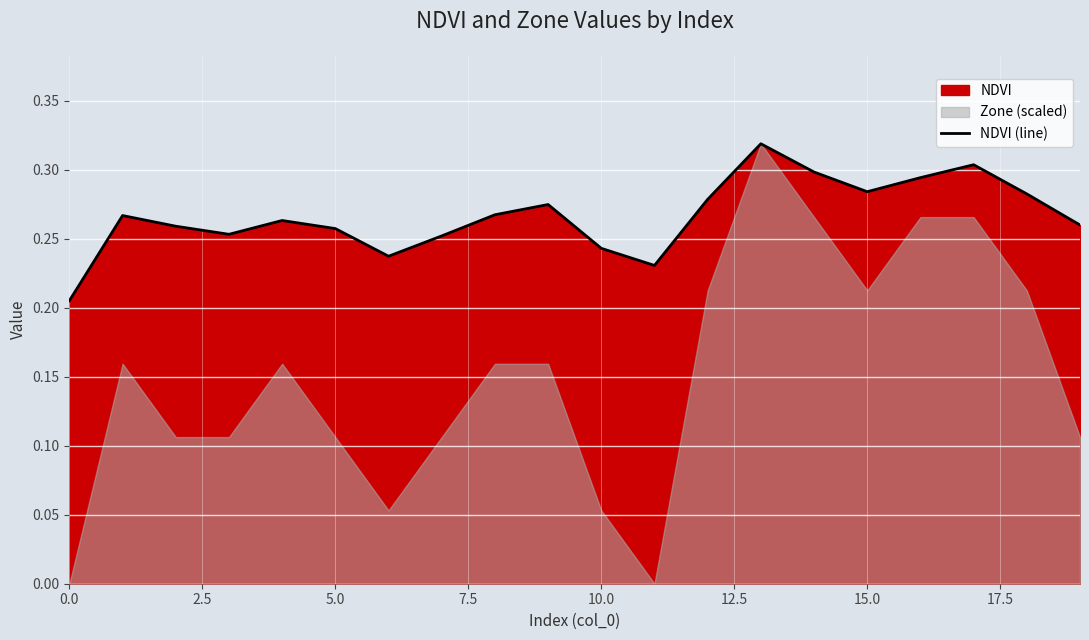

What is the minimum value shown in the chart?

0.2